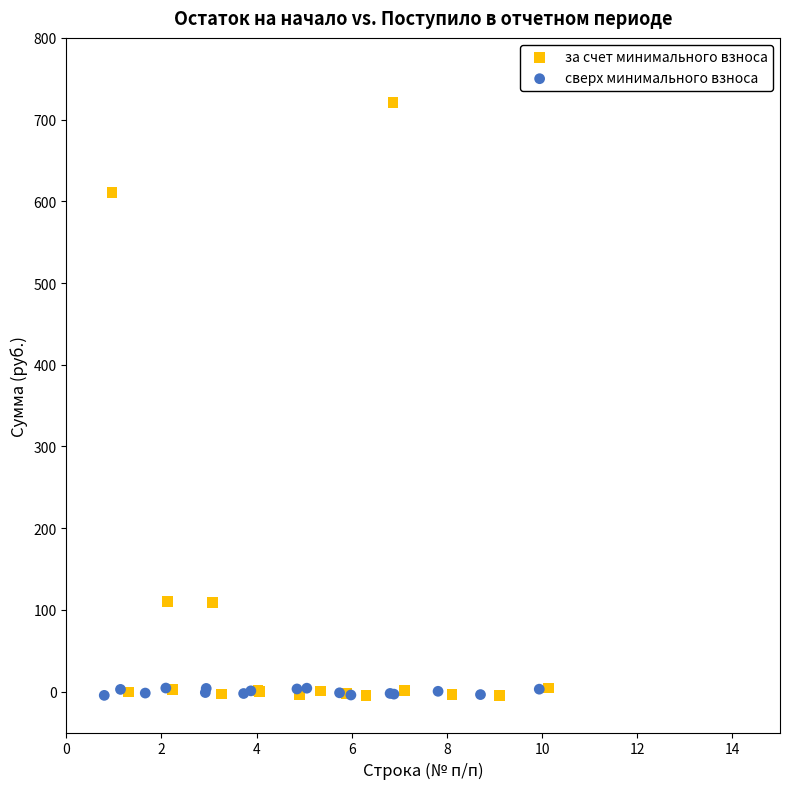

Which series reaches the maximum Y coordinate?

за счет минимального взноса